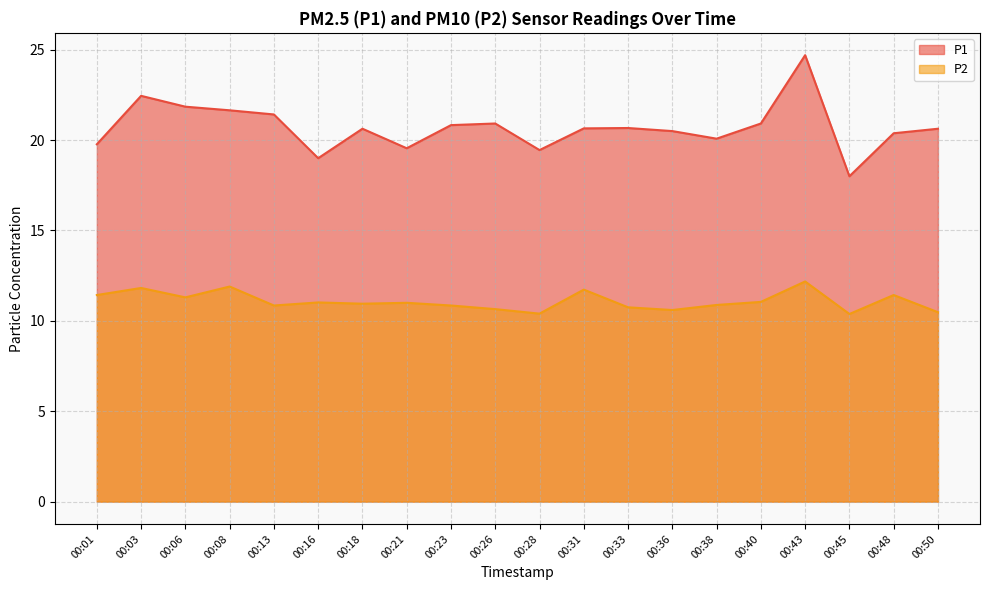

What is the maximum value shown in the chart?

24.7